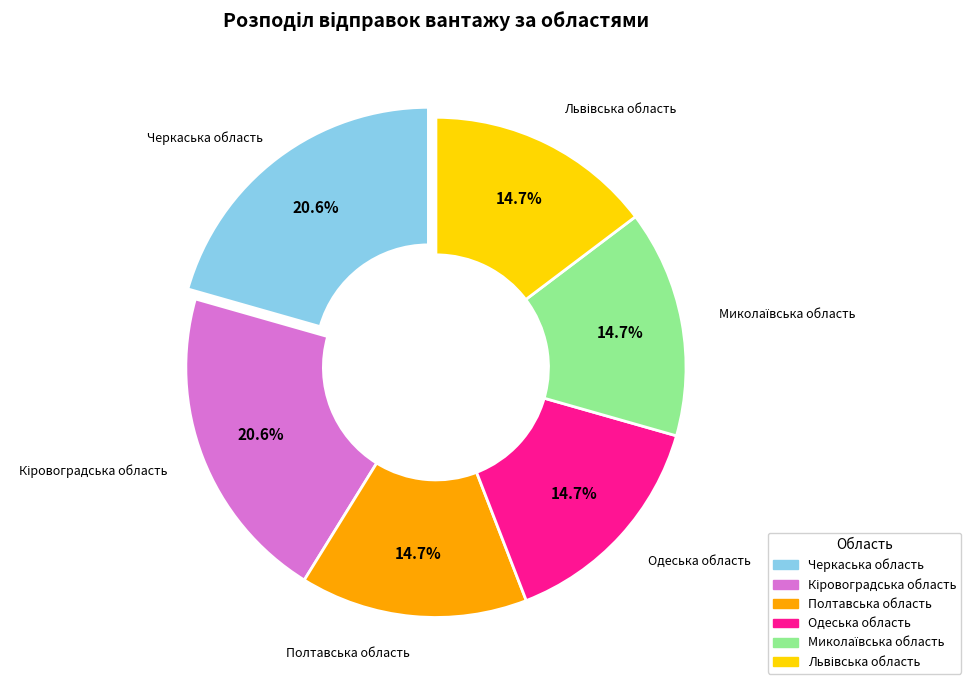

What percentage is NOT represented by Одеська область?

85.3%